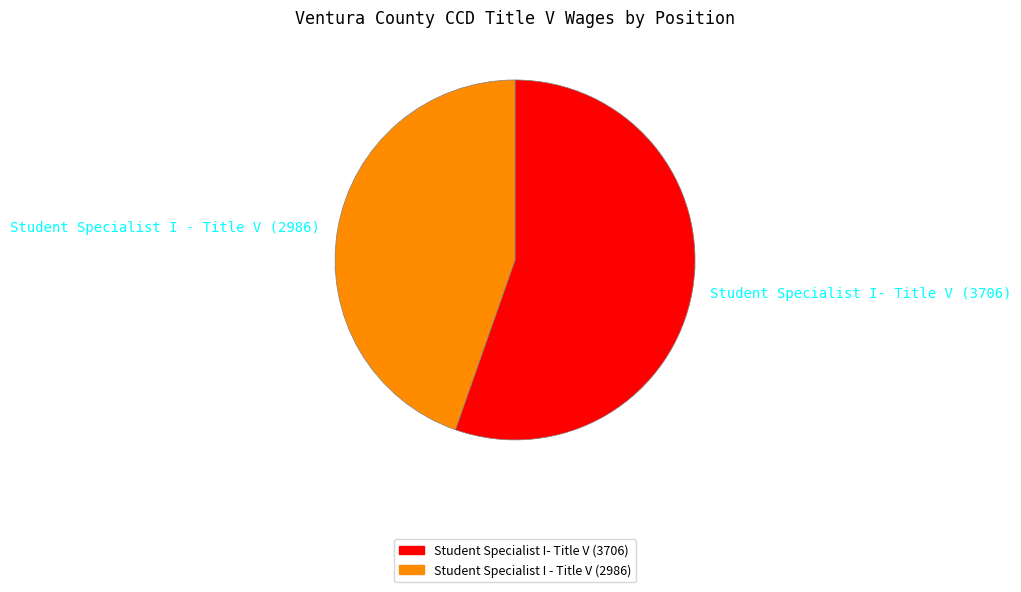

Is there a majority slice in this chart?

Yes